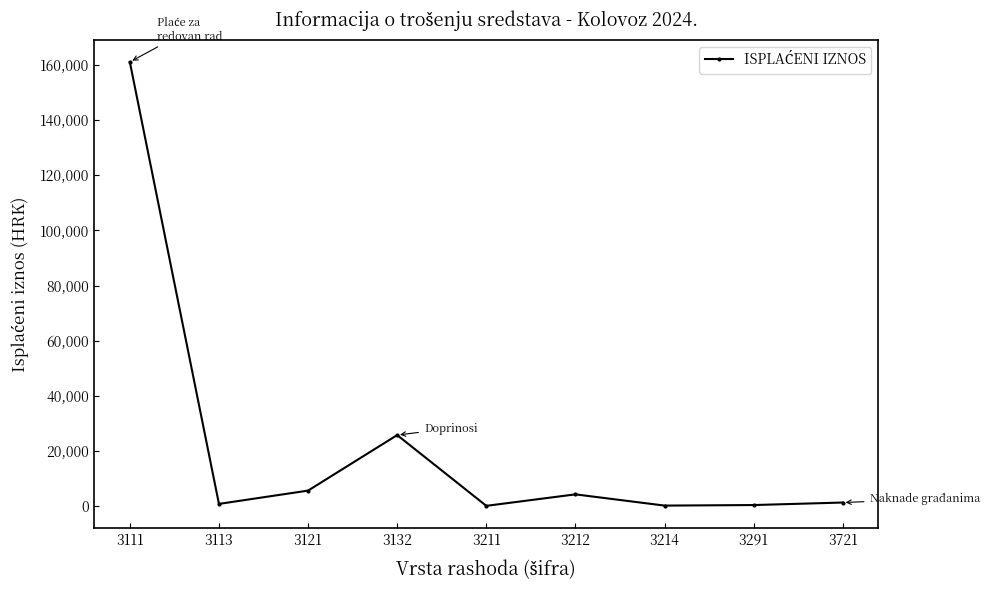

Does the chart display data point markers on the line(s)?

Yes